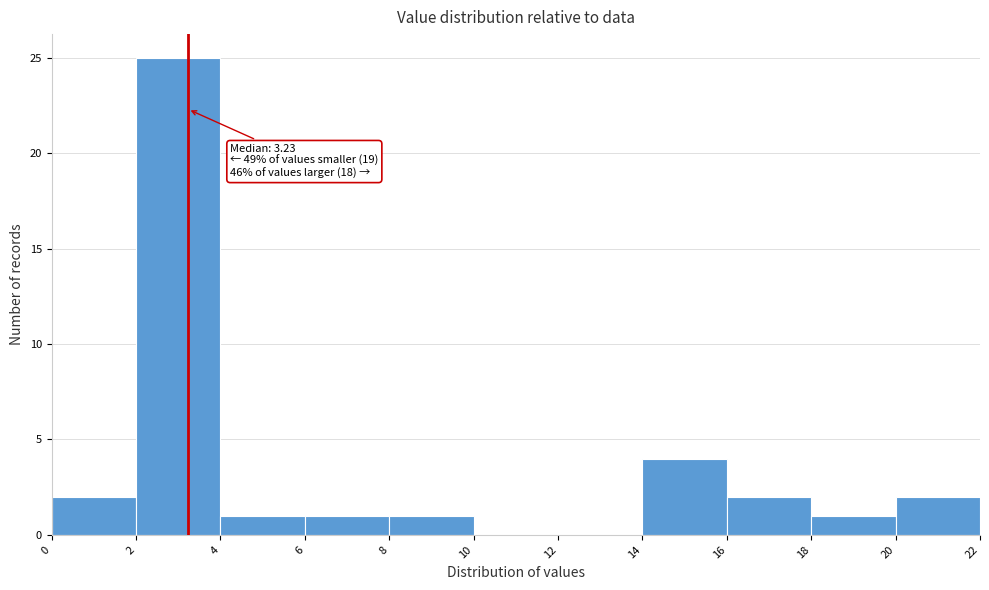

Over which range of the x-axis is the bar tallest?

2 to 4